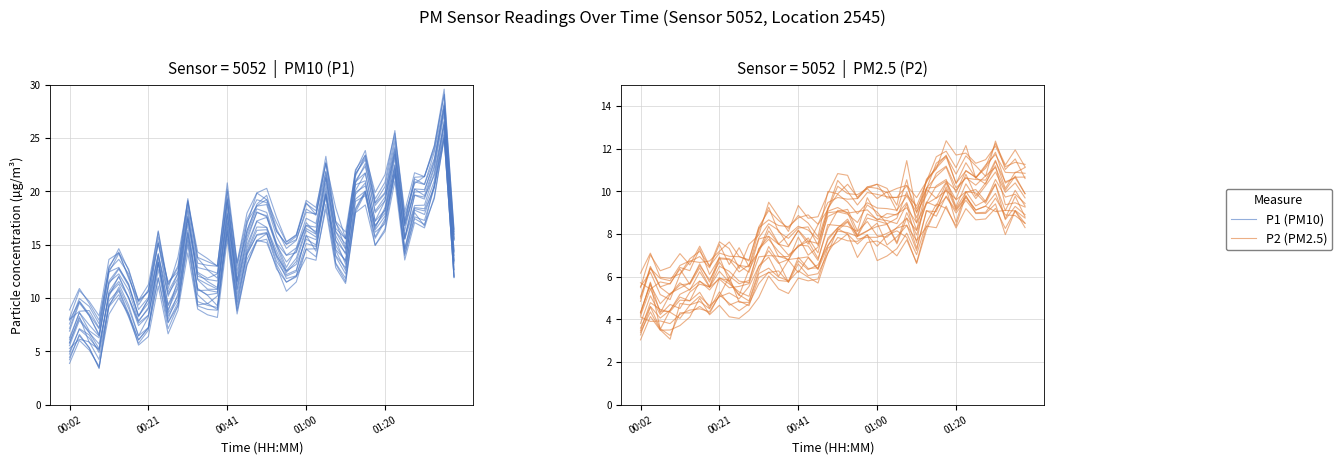

What is the difference between the second highest and second lowest values in the P1 (PM10) series?

17.1